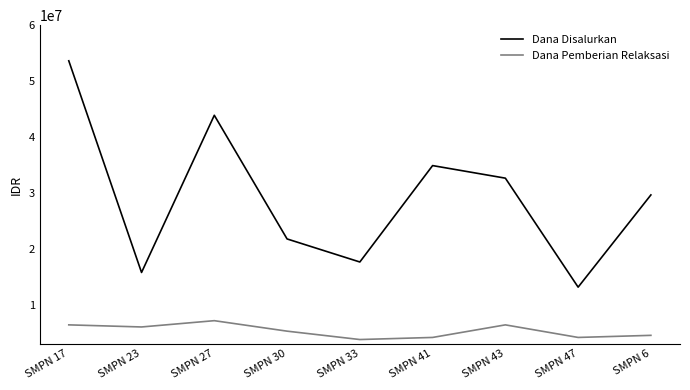

What is the difference between the Dana Disalurkan values at SMPN 6 and SMPN 30?

7875000